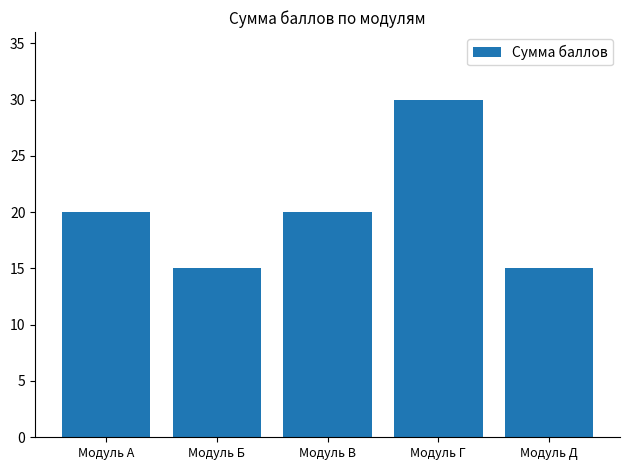

Reading right to left, what are all the values shown in this chart?

Модуль Д=15	Модуль Г=30	Модуль В=20	Модуль Б=15	Модуль А=20